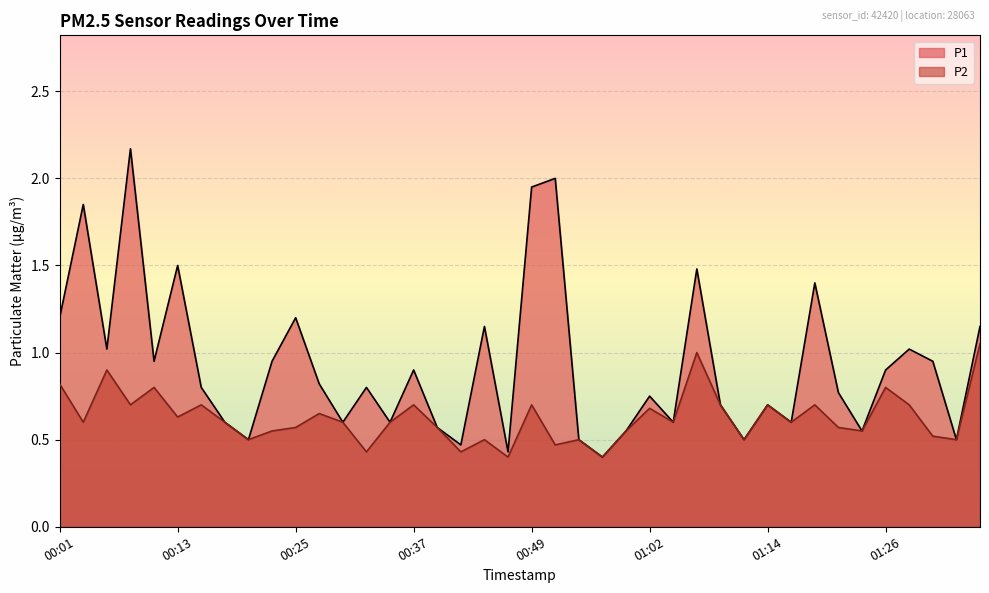

The value of P1 at 00:28 is 0.8. True or false?

True